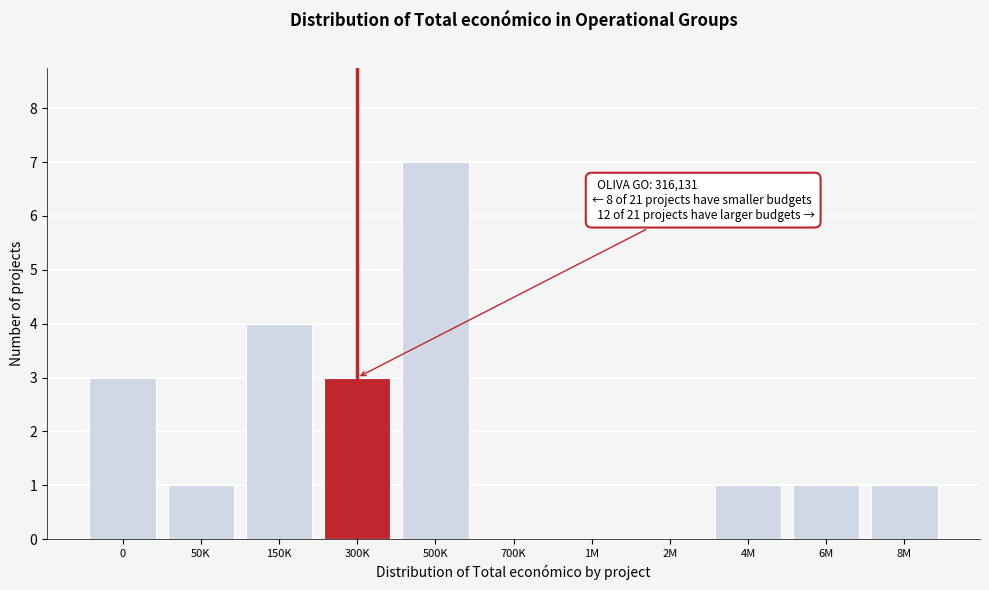

Reading left to right, transcribe all the data shown in this chart.

0=3	50K=1	150K=4	300K=3	500K=7	700K=0	1M=0	2M=0	4M=1	6M=1	8M=1